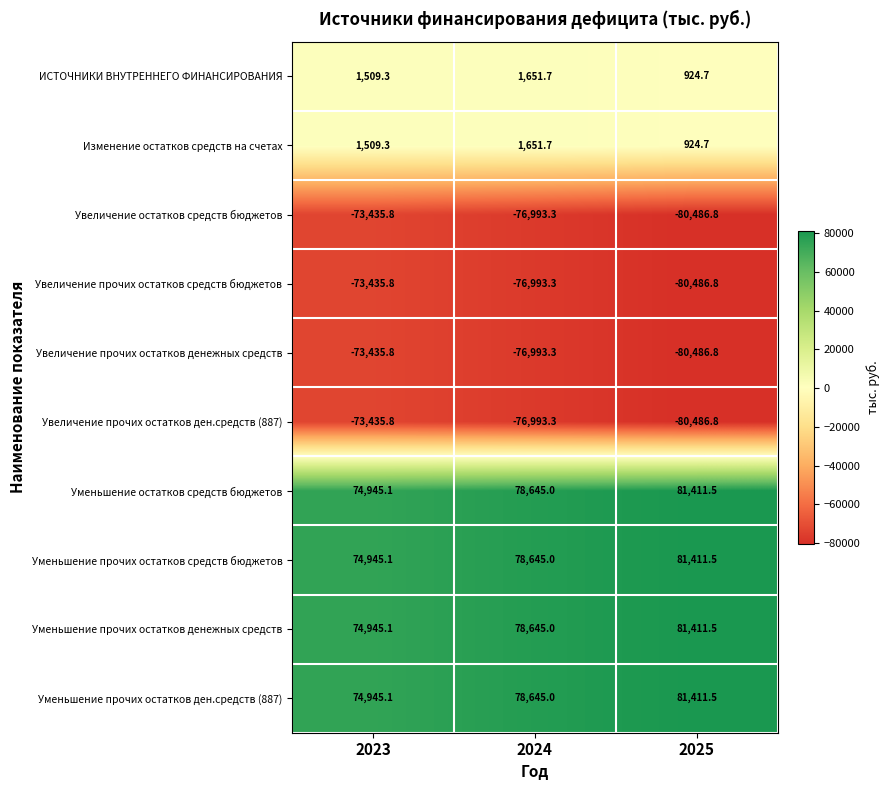

What is the difference between the highest and lowest values at 2025?

161898.3